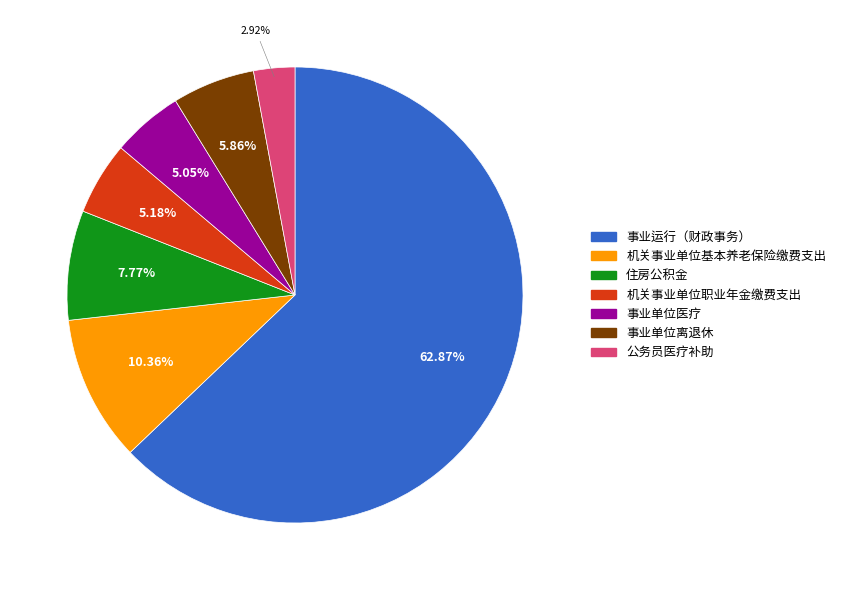

Does 事业单位医疗 account for over 50% of the chart?

No